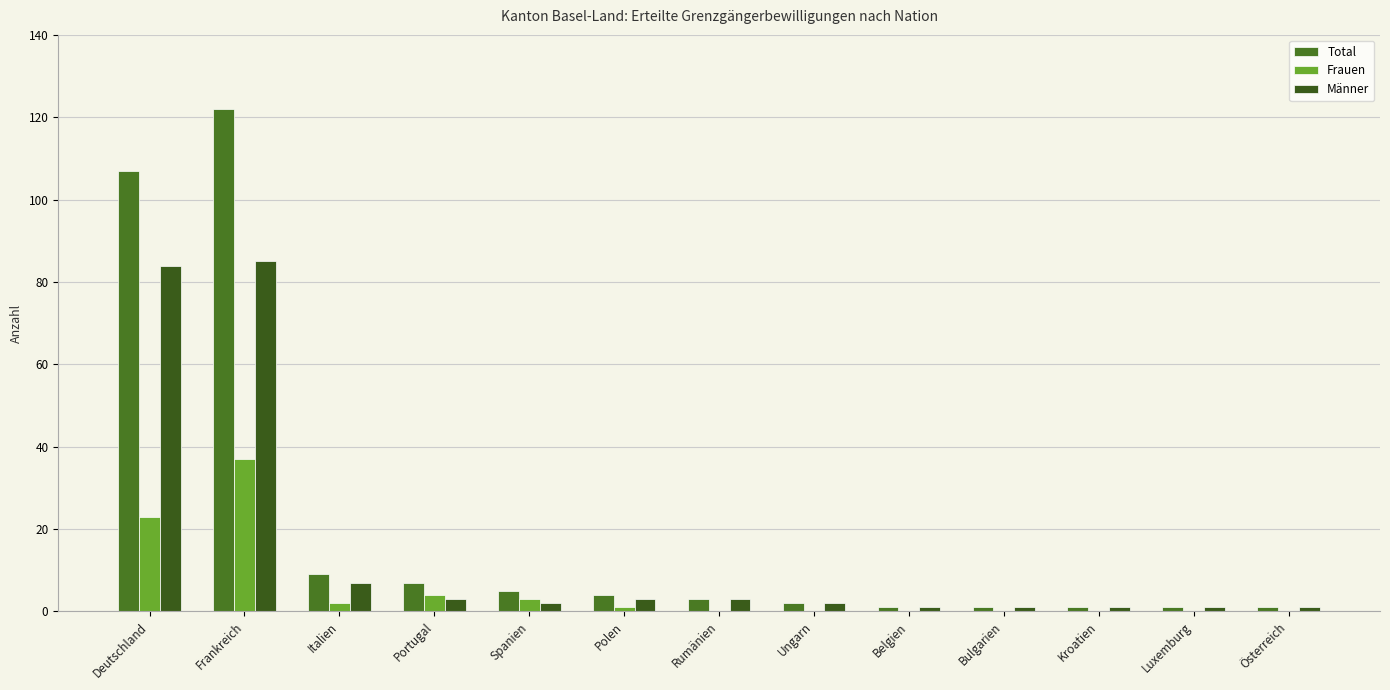

The value of Männer at Ungarn is 2. True or false?

True